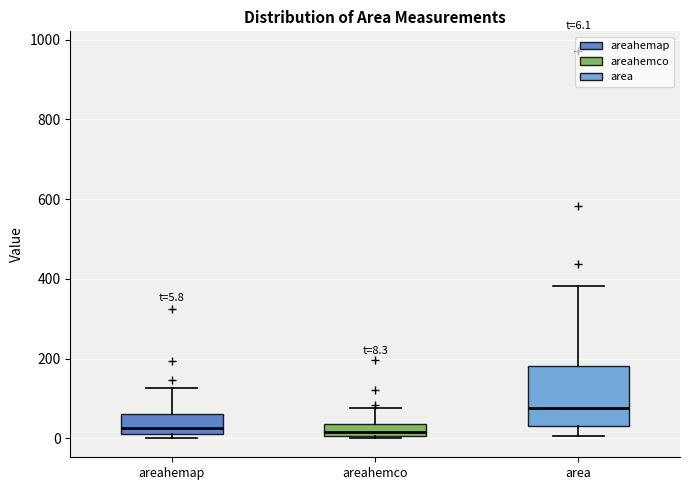

Comparing the boxes themselves (not the whiskers), which one is the tallest?

area